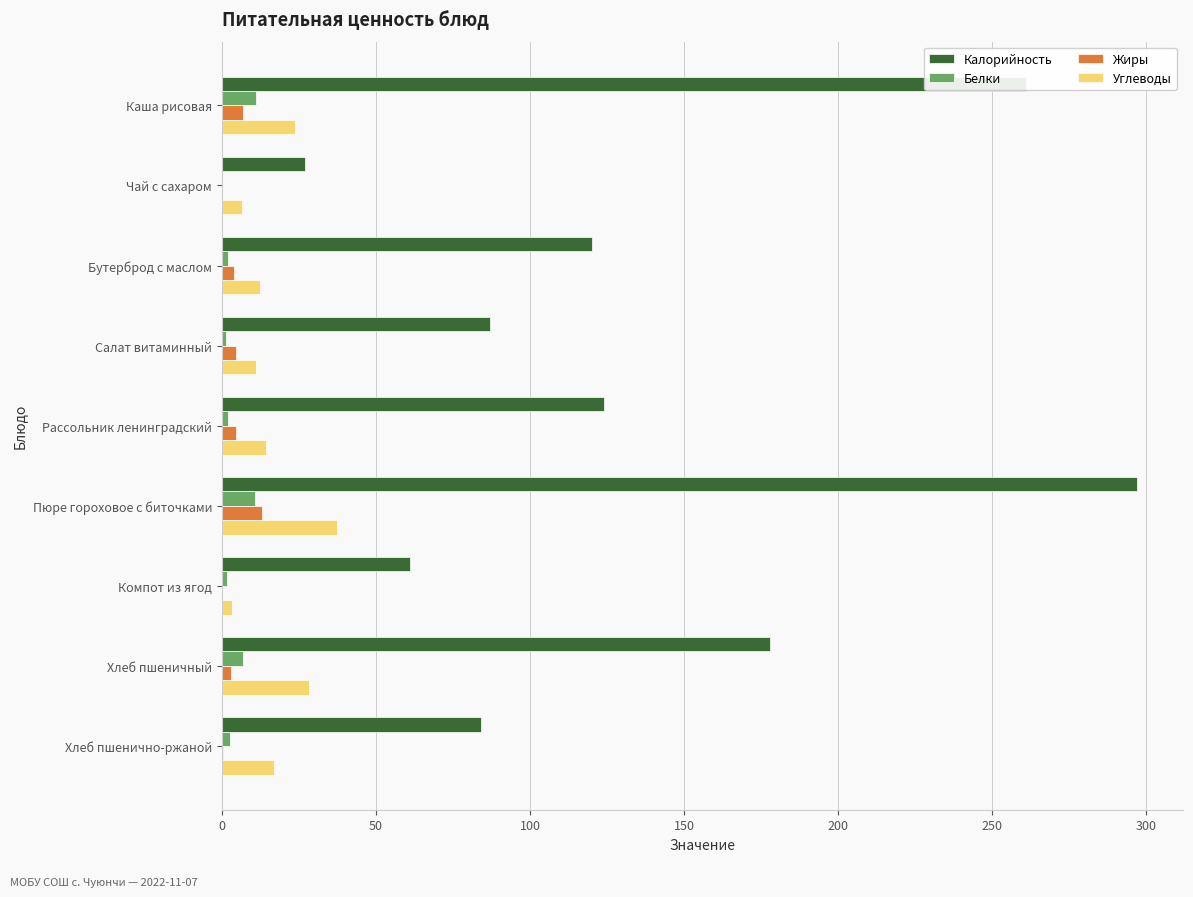

Is it true that Белки equals 6.9 at Хлеб пшеничный?

True